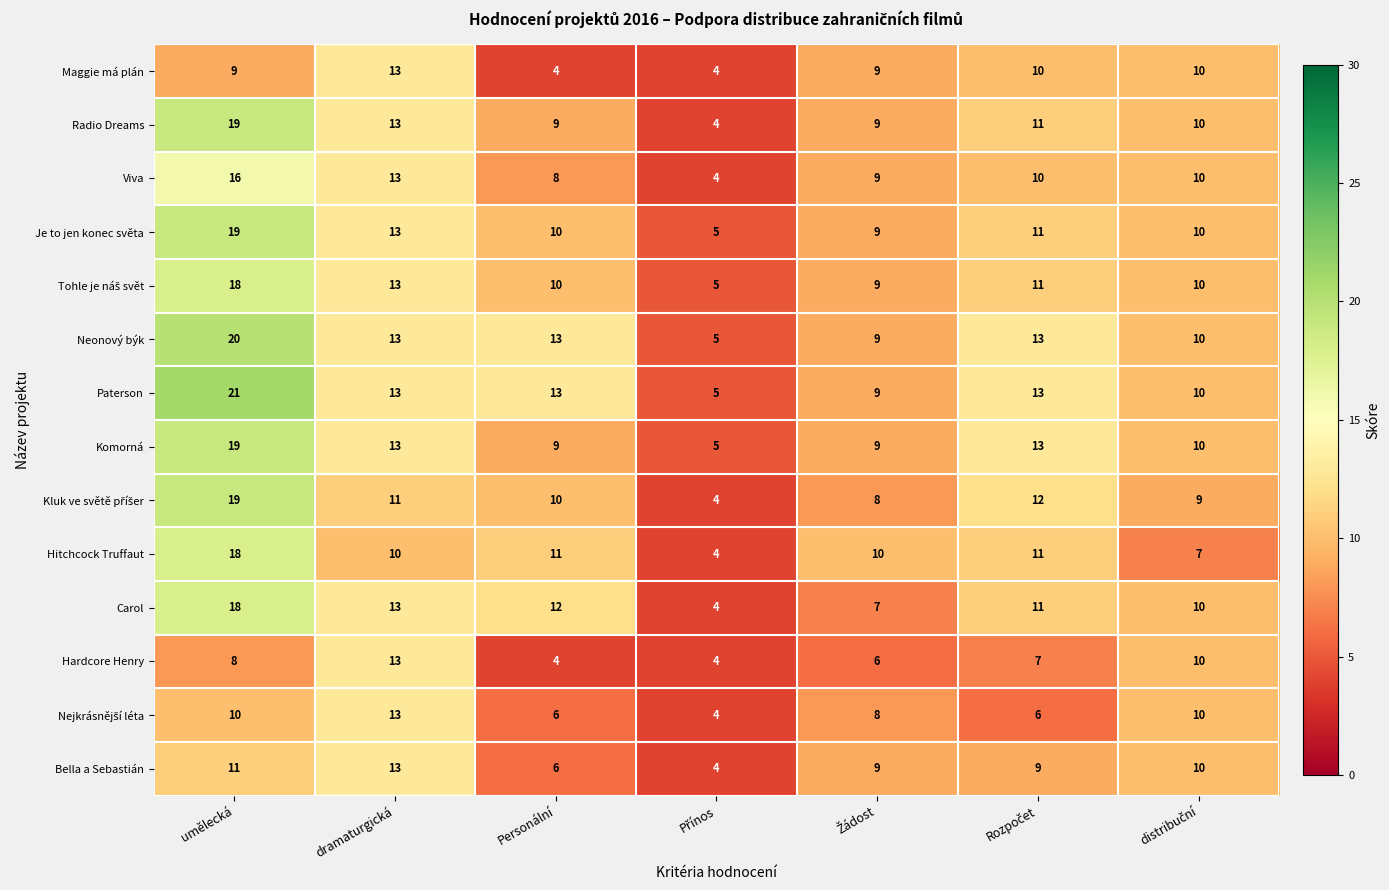

What is the difference between the highest and lowest values at dramaturgická?

3